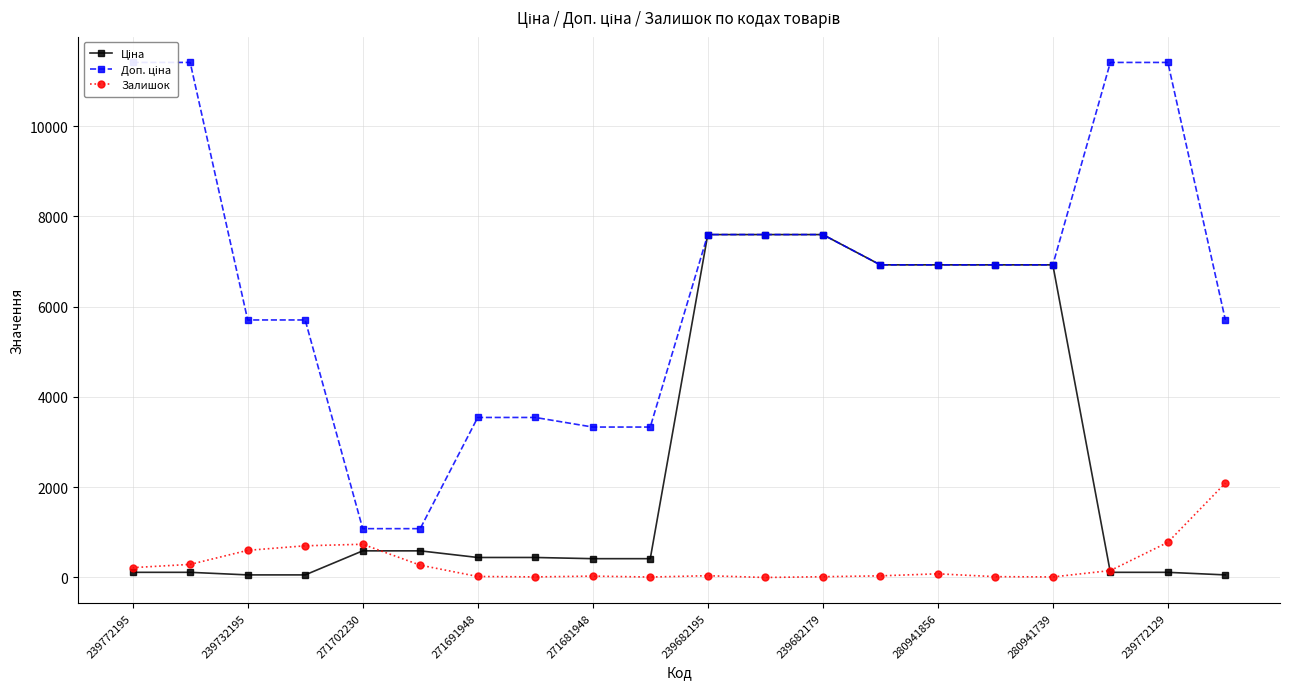

True or false: Залишок has a value of 218.0 at 239772195.

True